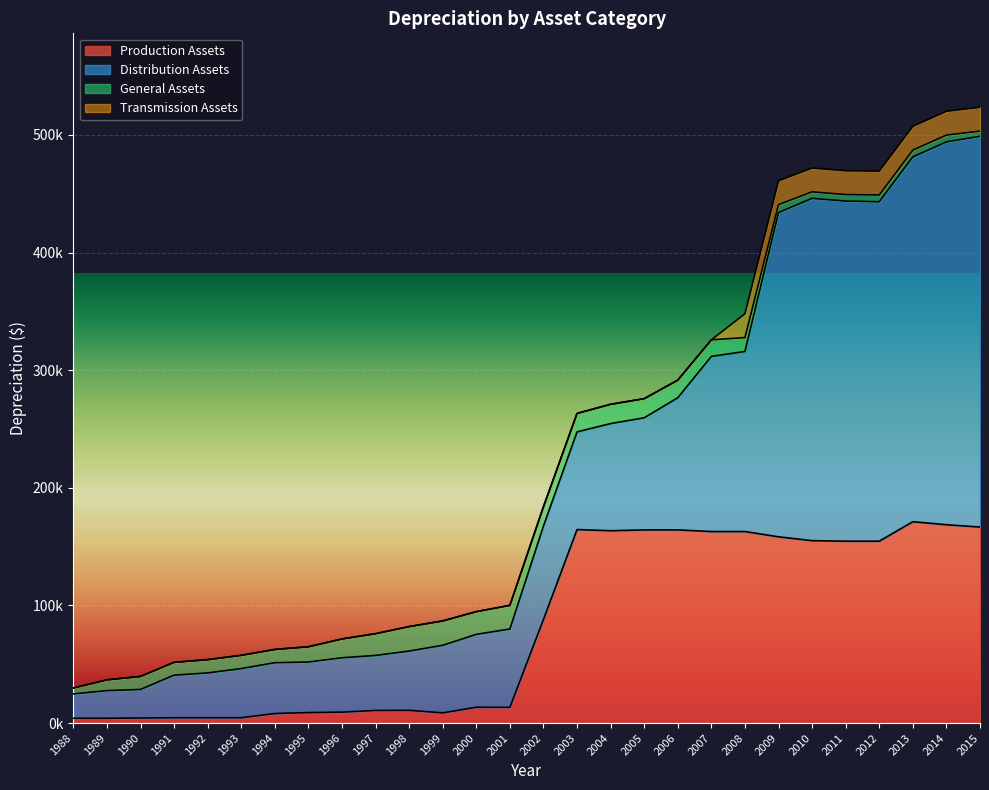

True or false: Transmission Assets has a value of 9054.2 at 1988.

False